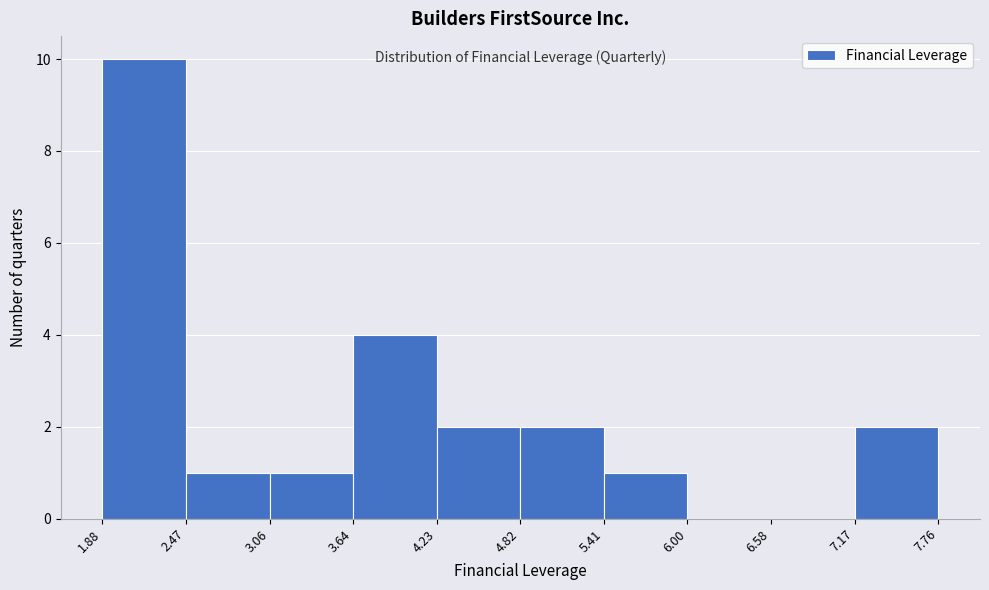

Over which range of the x-axis is the bar tallest?

1.88 to 2.47